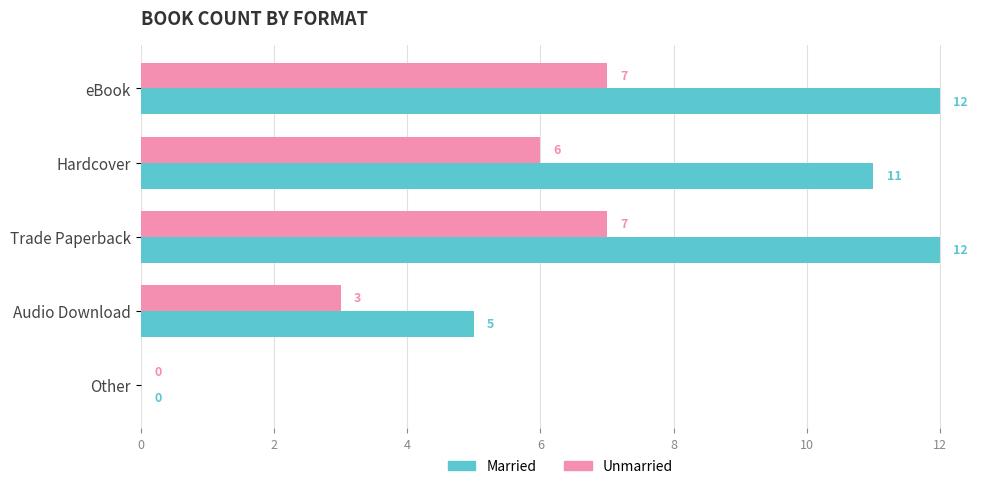

The Married series shows 11 at Hardcover. True or false?

True